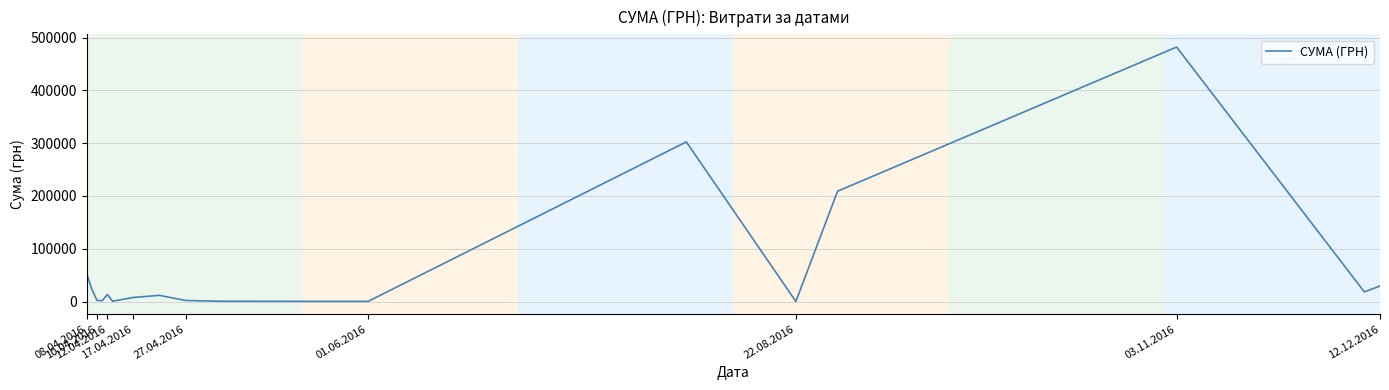

What is the maximum value shown in the chart?

482338.9